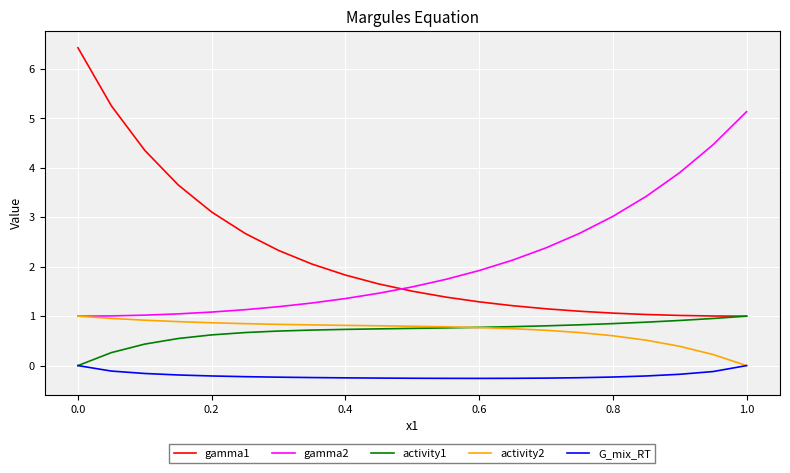

How many intersections are there between activity2 and activity1?

1